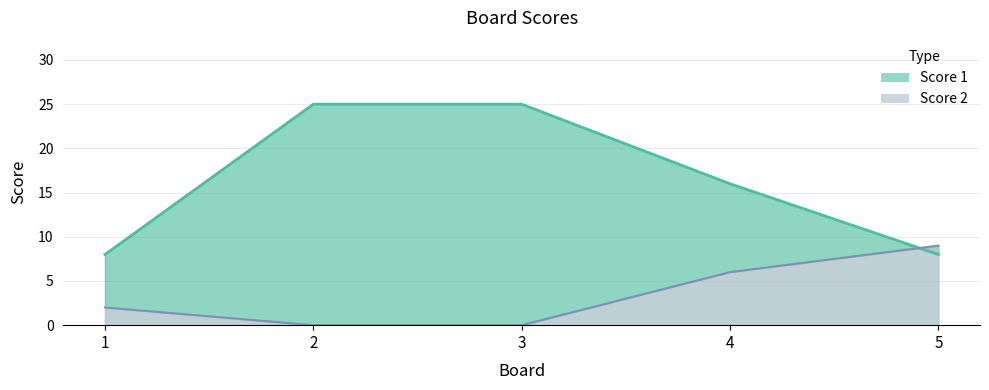

Where do Score 1 and Score 2 first cross each other?

4 and 5